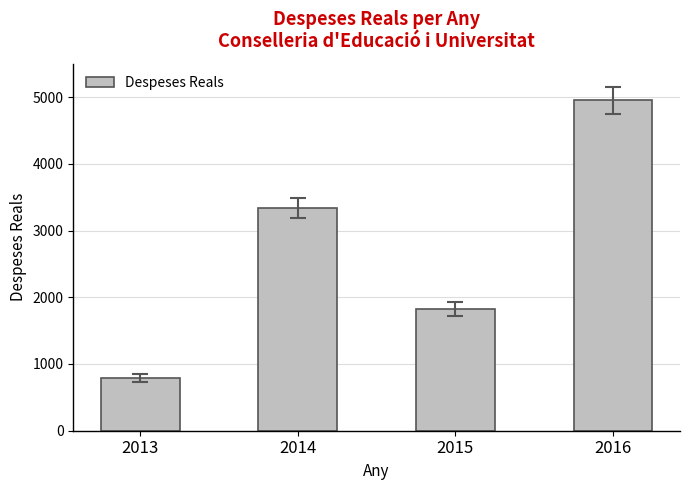

What is the approximate value at 2013?

788.3